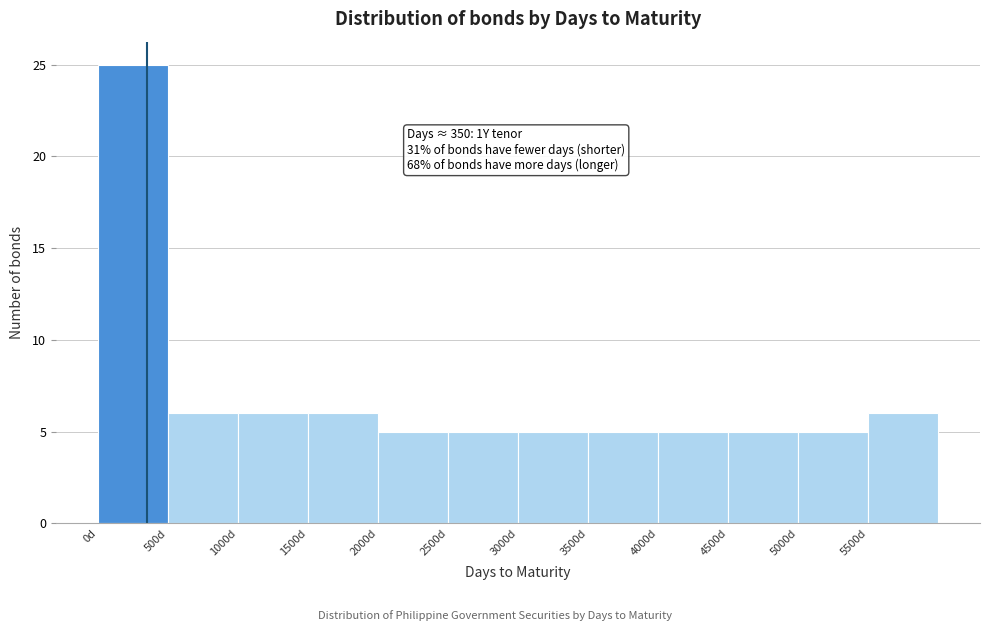

Over which range of the x-axis is the bar tallest?

0 to 500